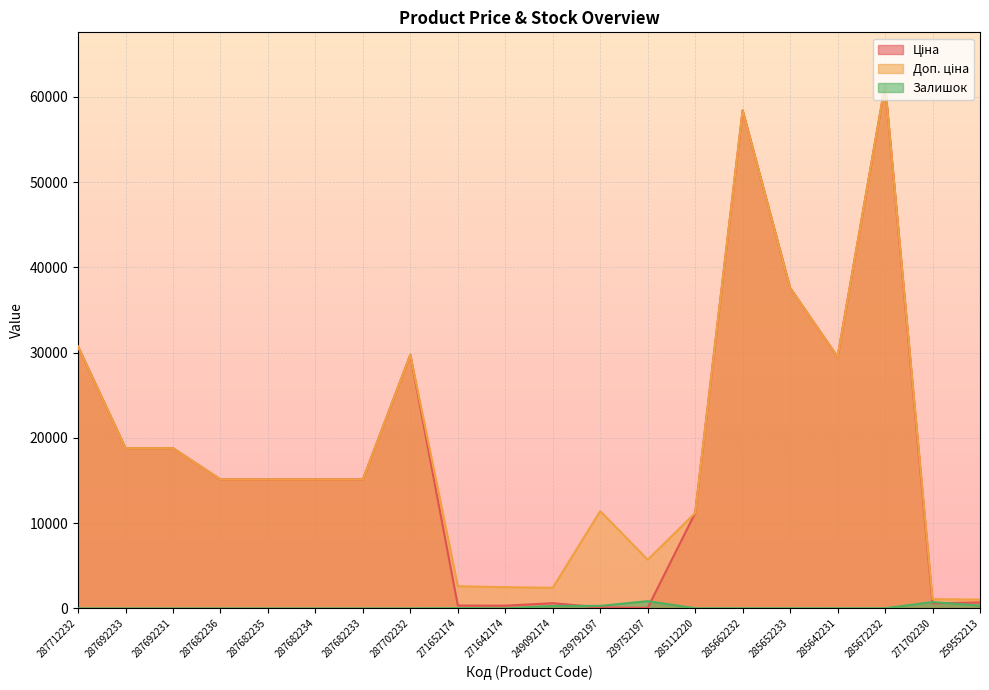

The value of Ціна at 287692233 is 6969.8. True or false?

False